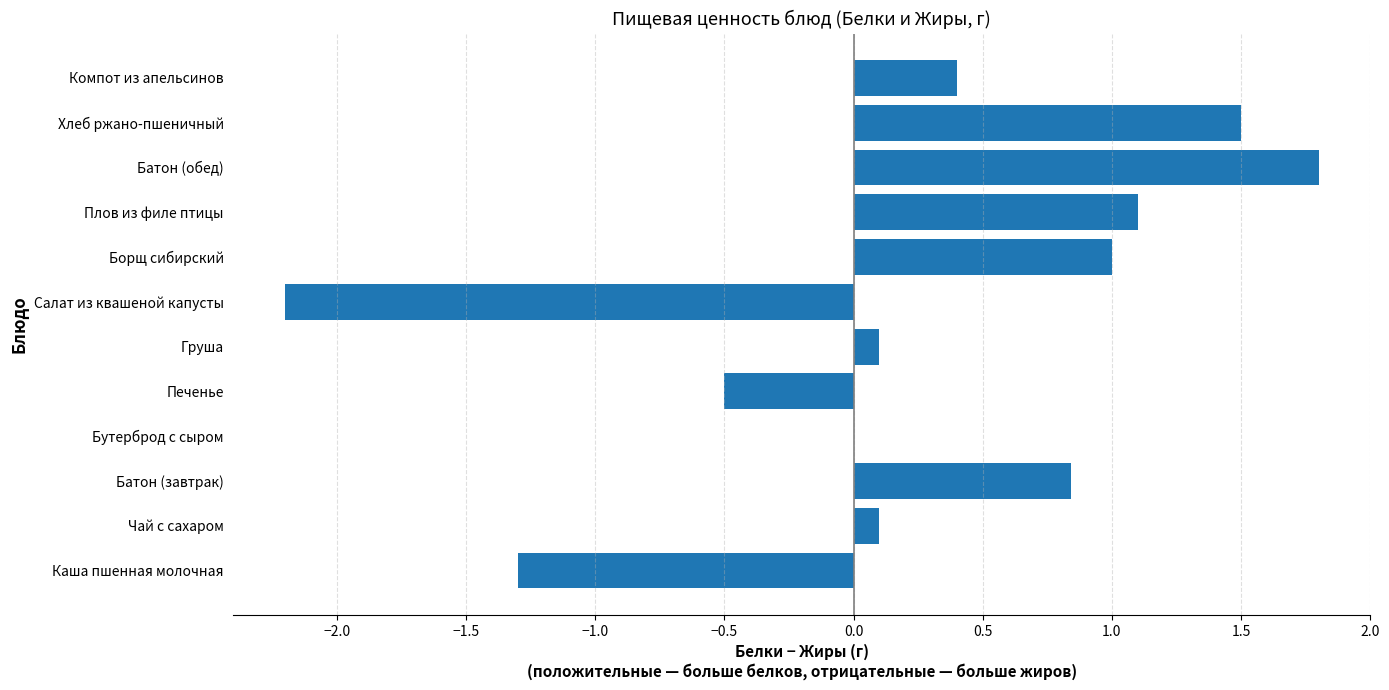

Reading bottom to top, extract all data points from this chart.

Каша пшенная молочная=-1.3	Чай с сахаром=0.1	Батон (завтрак)=0.8	Бутерброд с сыром=0.0	Печенье=-0.5	Груша=0.1	Салат из квашеной капусты=-2.2	Борщ сибирский=1.0	Плов из филе птицы=1.1	Батон (обед)=1.8	Хлеб ржано-пшеничный=1.5	Компот из апельсинов=0.4